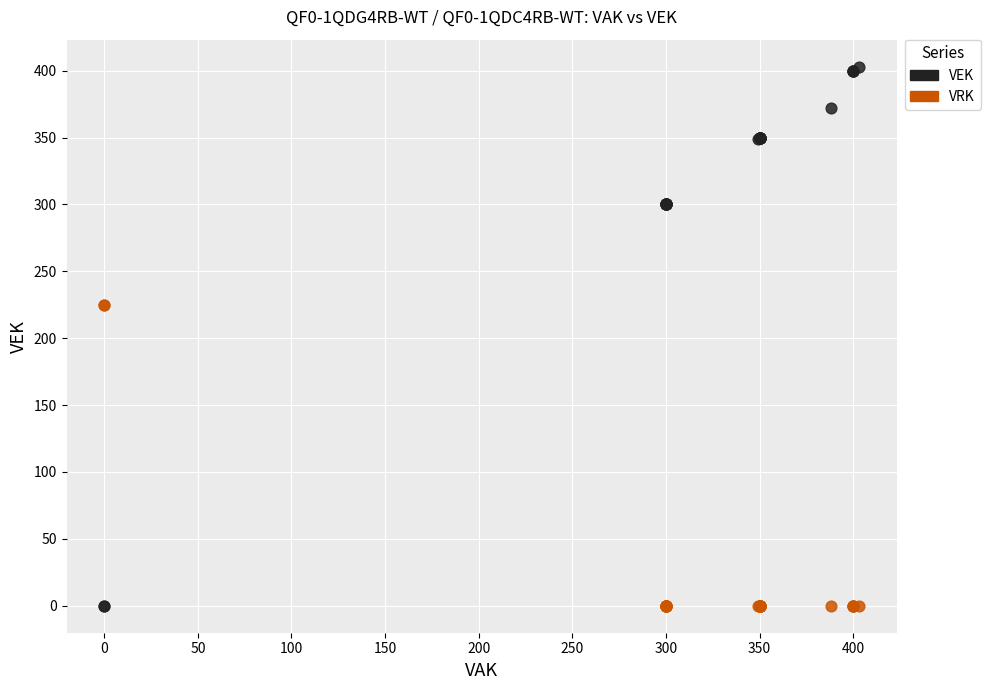

Which series reaches the maximum Y coordinate?

VEK